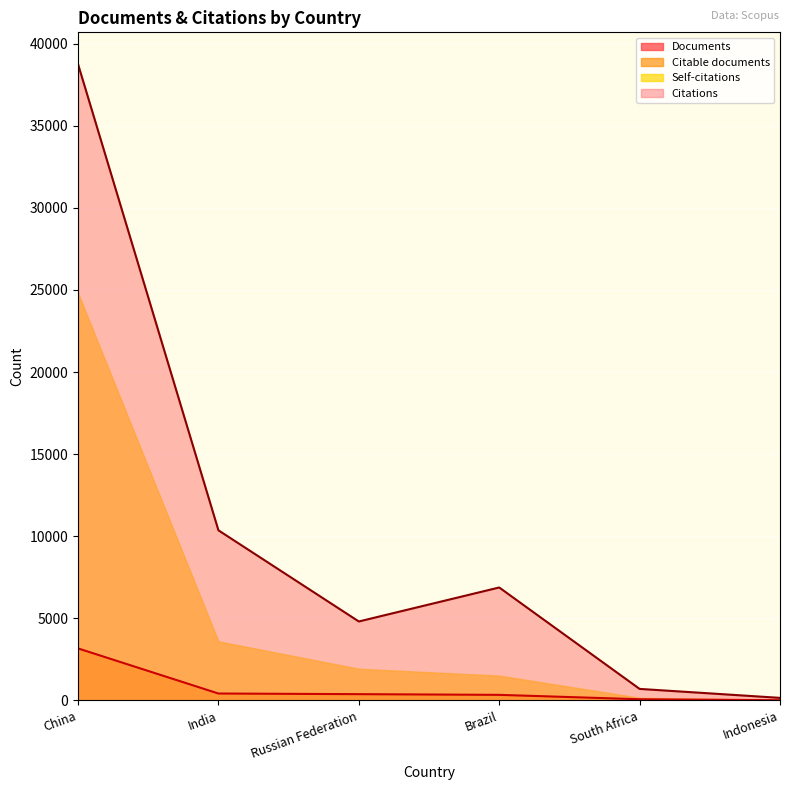

What is the total value across all series at China?

69900